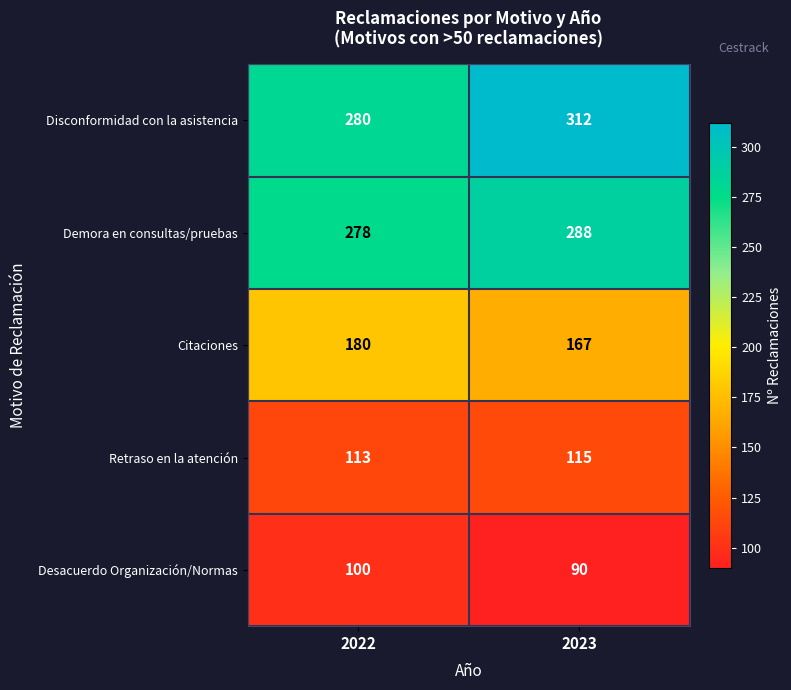

Is it true that Demora en consultas/pruebas equals 499 at 2023?

False